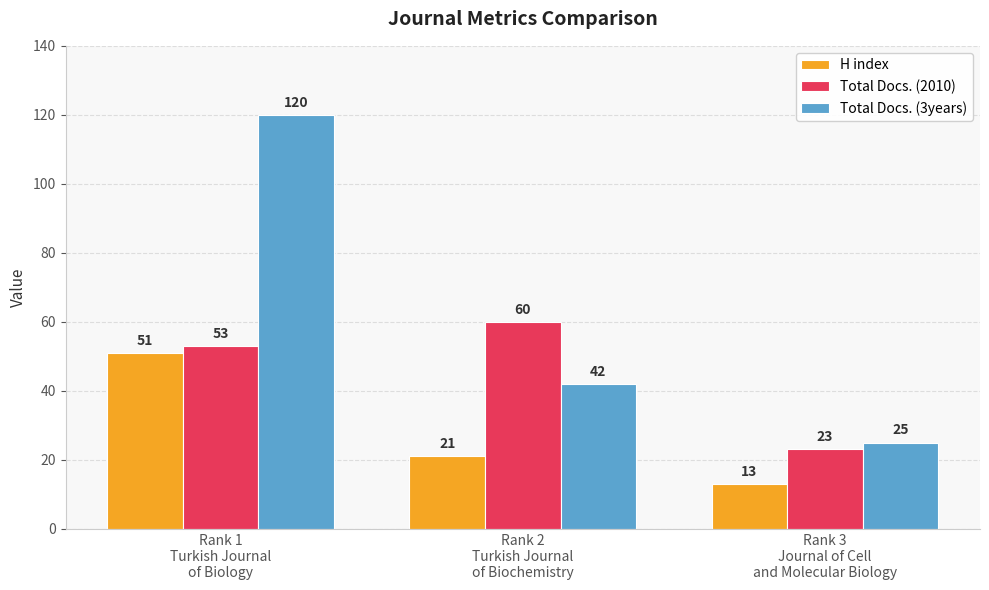

What is the spread (max minus min) of values at Rank 3
Journal of Cell
and Molecular Biology?

12